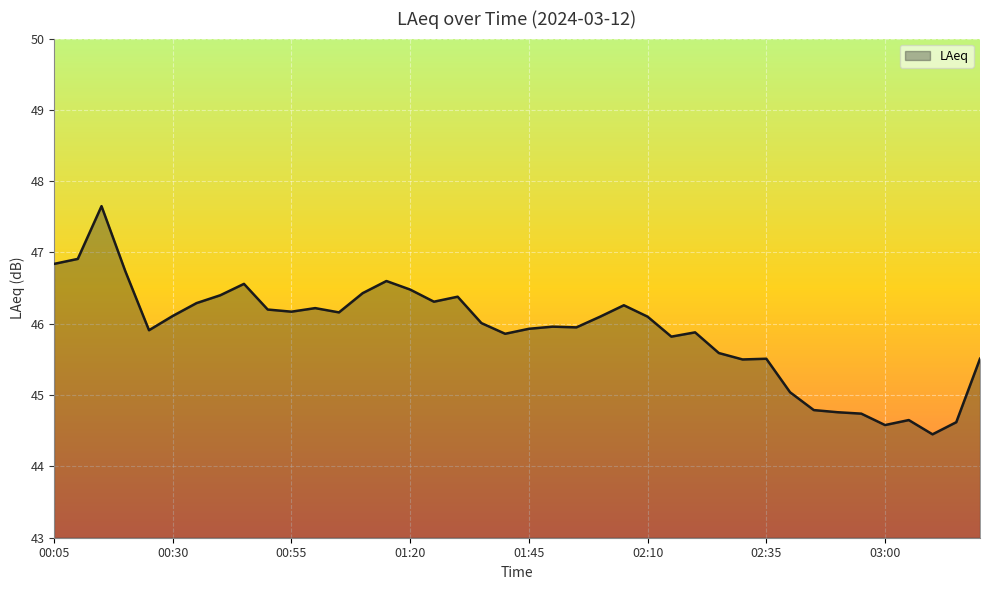

What is the minimum value shown in the chart?

44.5